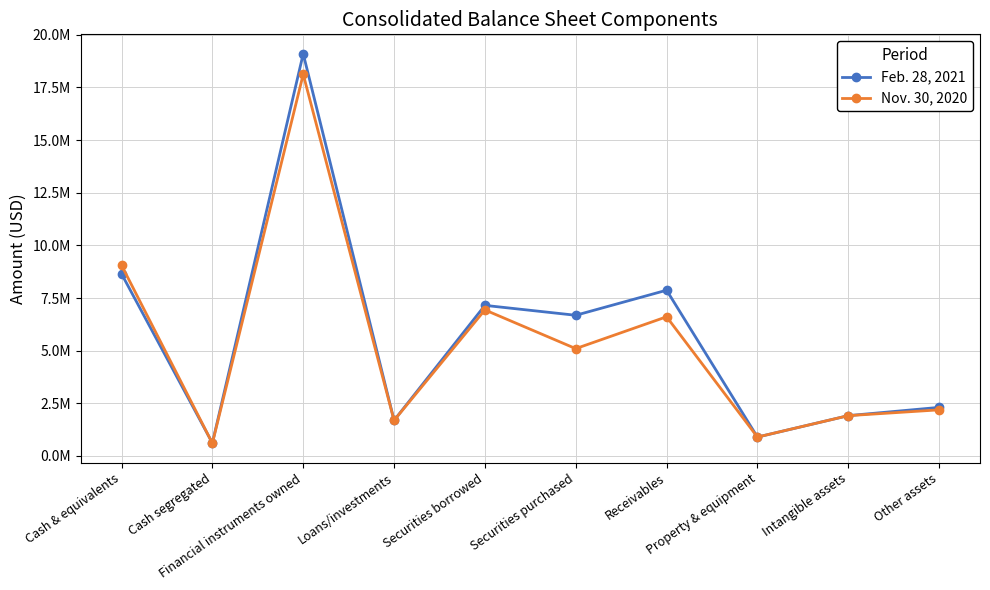

What is the sum of all Feb. 28, 2021 values?

56868919